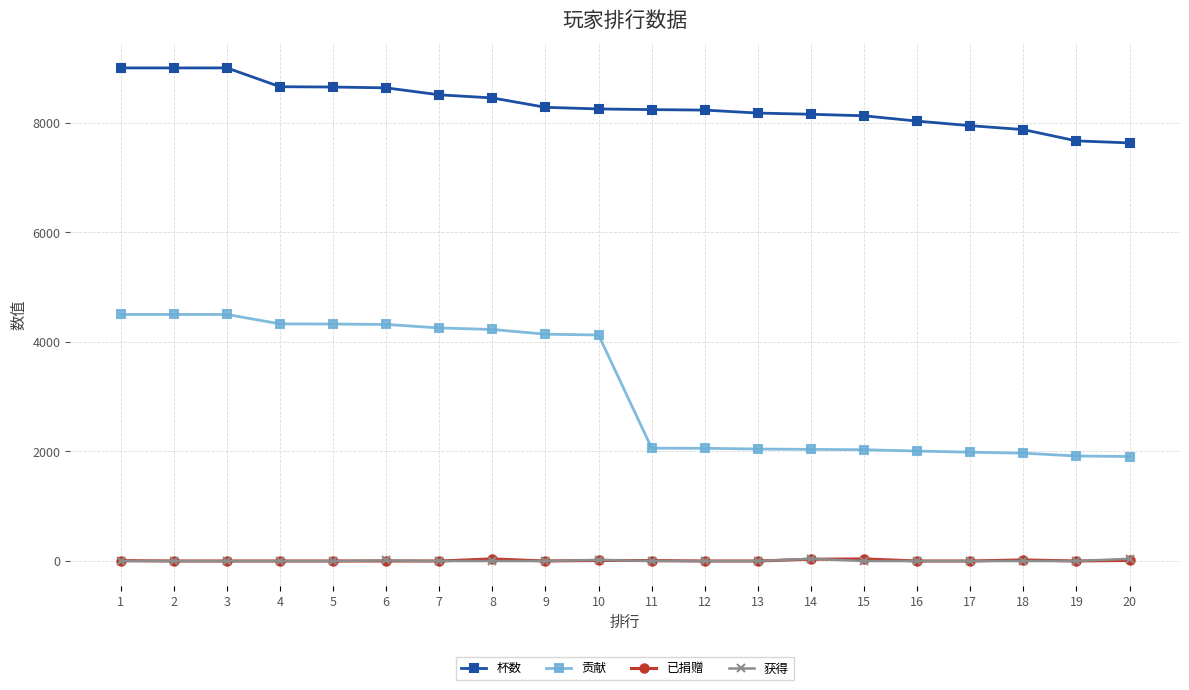

What are all the series names shown in the legend?

杯数, 贡献, 已捐赠, 获得